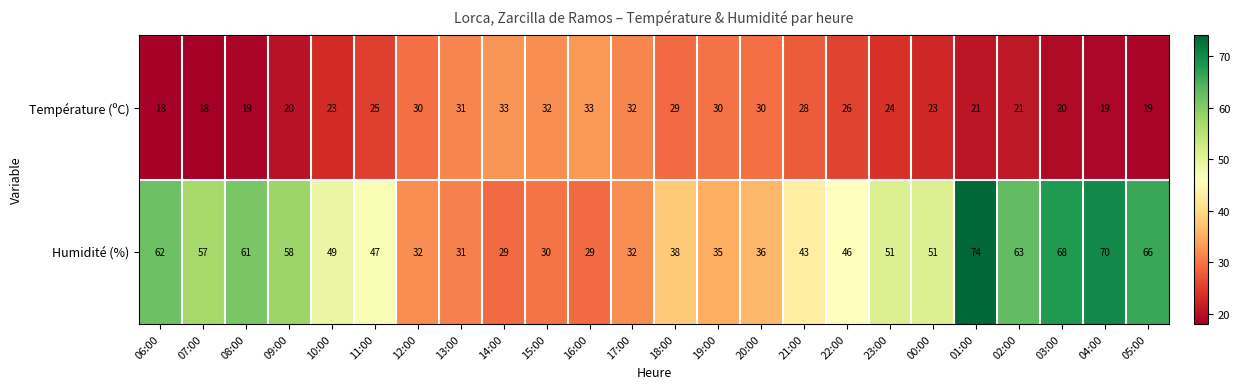

The value of Humidité (%) at 10:00 is 49. True or false?

True